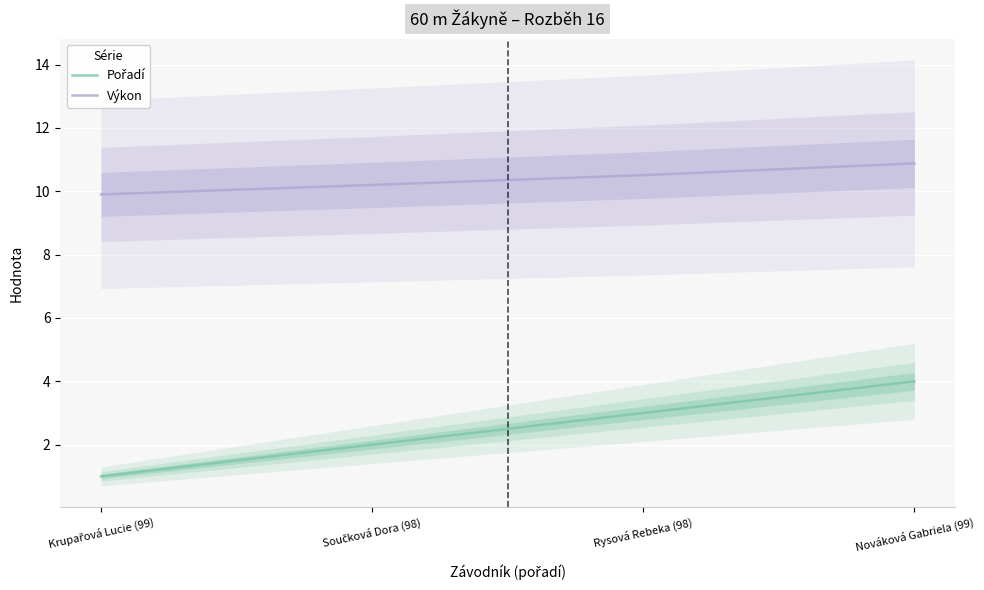

Is this an area chart (filled region under the line)?

No